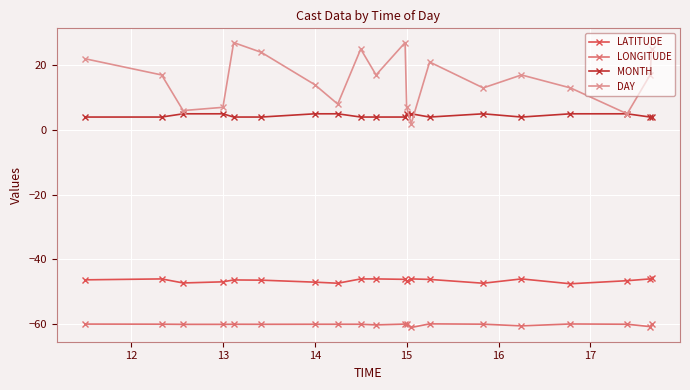

True or false: LONGITUDE and DAY cross at least once.

False